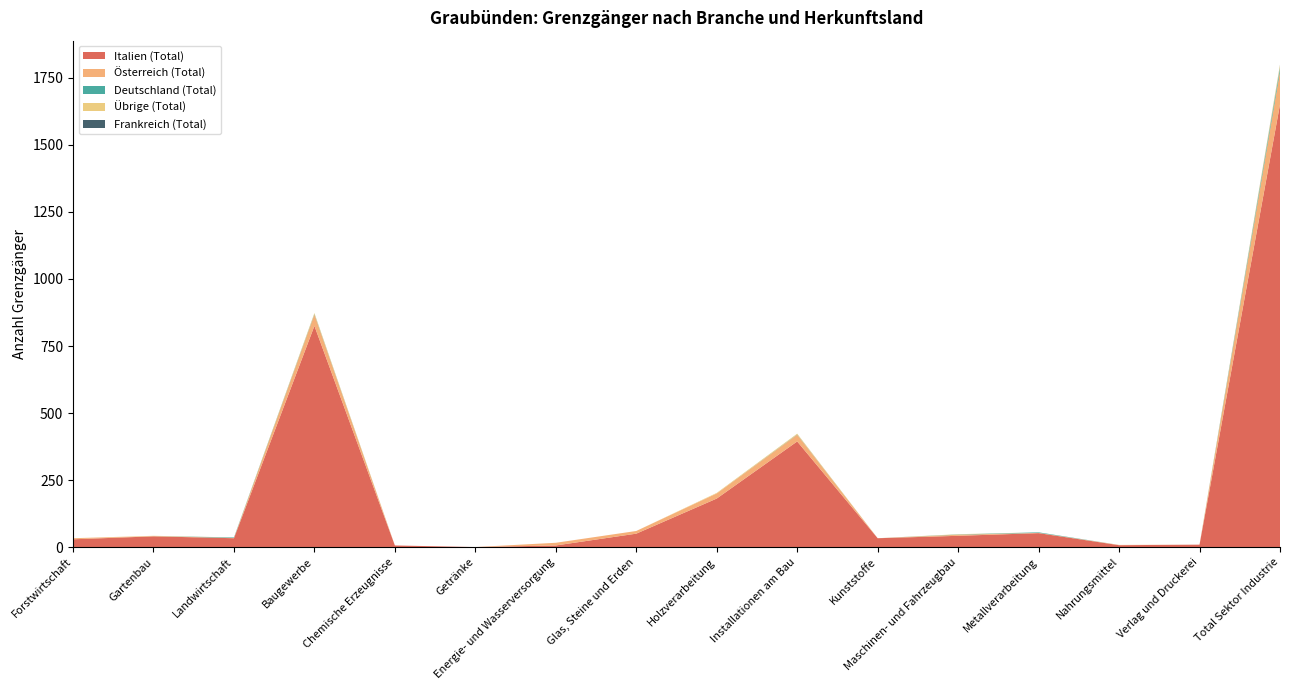

Reading right to left, extract all data points from this chart.

Italien (Total): 1651	9	7	52	42	33	394	181	50	6	0	6	825	33	40	29
Österreich (Total): 123	0	1	1	4	0	25	19	10	10	0	0	42	1	1	4
Deutschland (Total): 14	0	0	2	1	0	1	0	0	0	0	0	2	2	0	0
Übrige (Total): 10	0	0	0	1	0	3	2	0	0	0	0	4	0	1	0
Frankreich (Total): 1	0	0	0	0	0	0	0	0	0	0	0	0	0	0	0